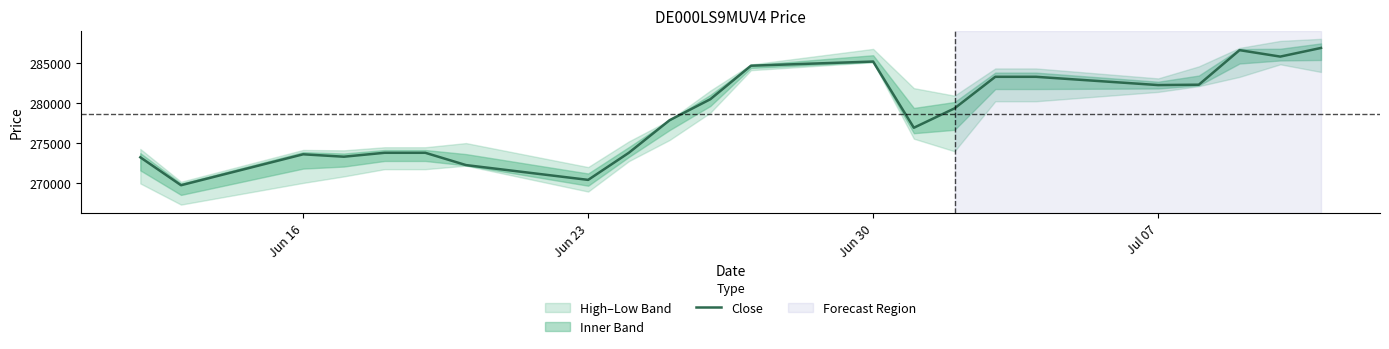

What is the difference between the maximum and second lowest values?

16455